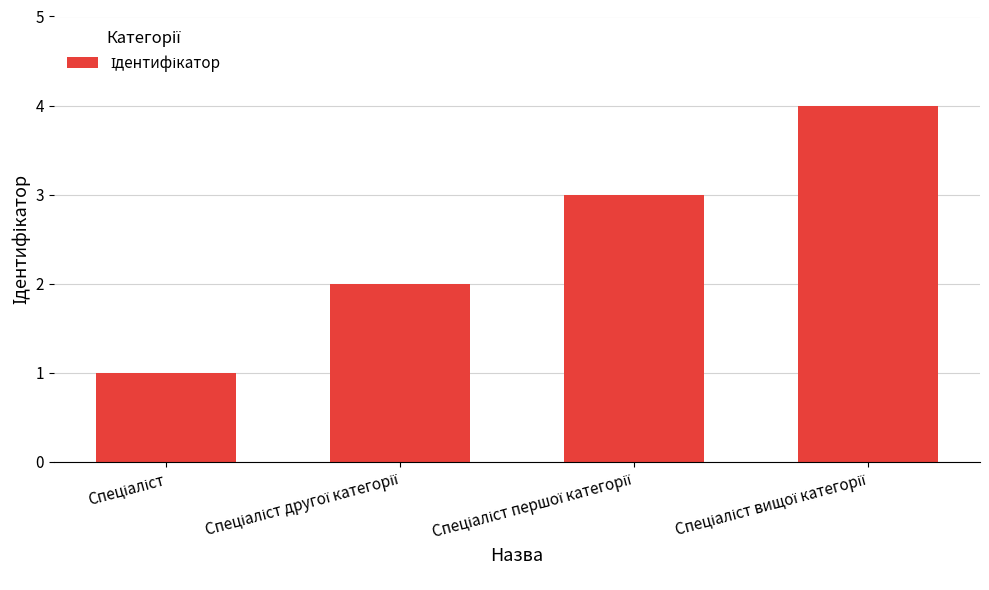

What is the value of the 1st bar from the left?

1